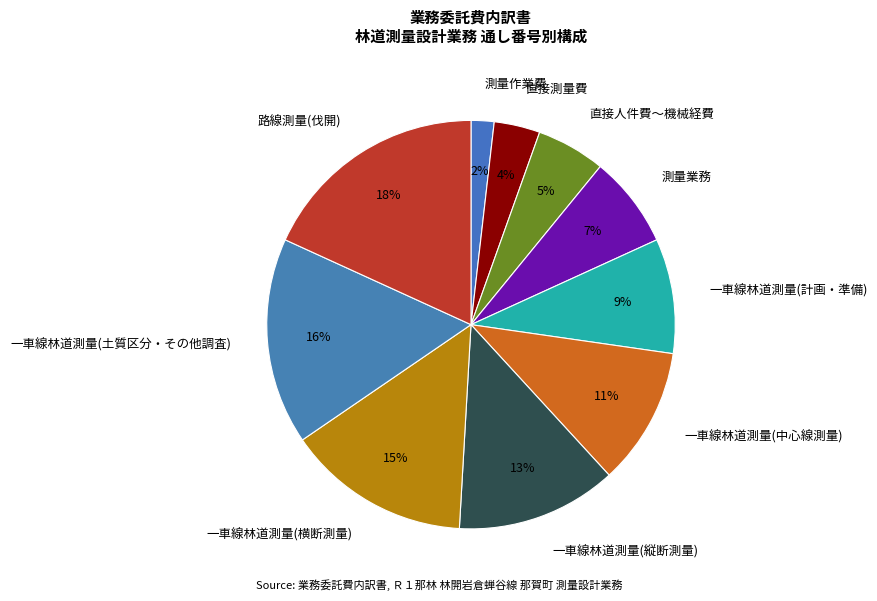

Approximately how many times larger is the value at 一車線林道測量(中心線測量) compared to 一車線林道測量(土質区分・その他調査)?

0.7